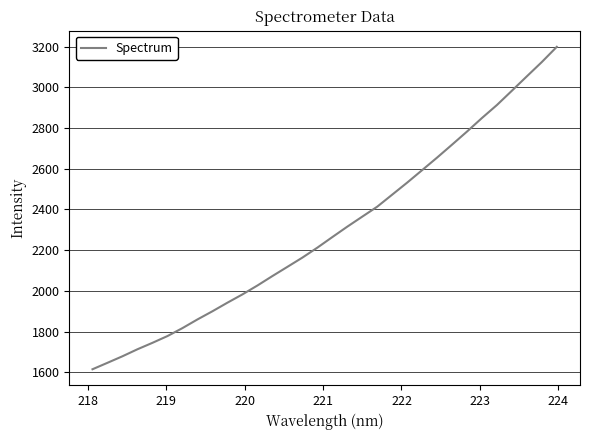

Is this an area chart (filled region under the line)?

No